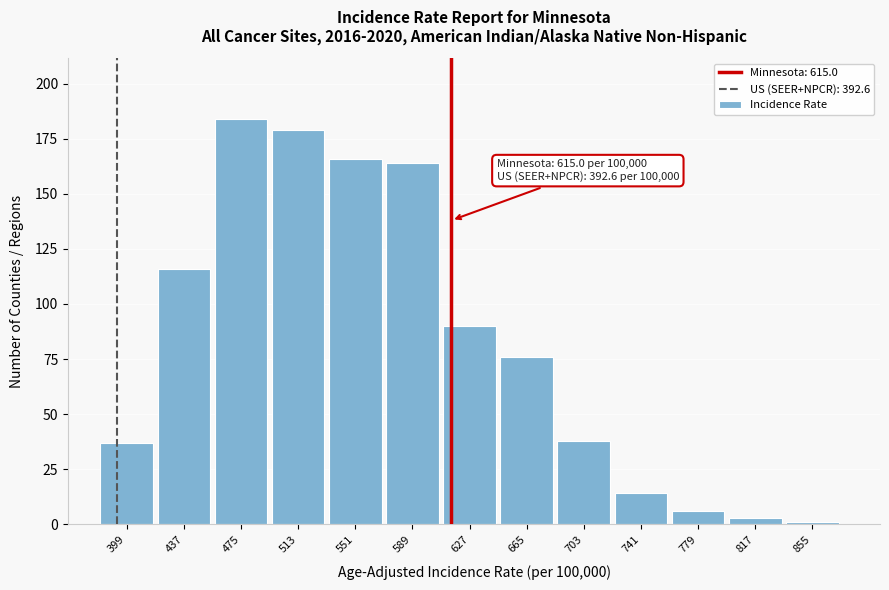

Reading left to right, extract all data points from this chart.

37	116	184	179	166	164	90	76	38	14	6	3	1